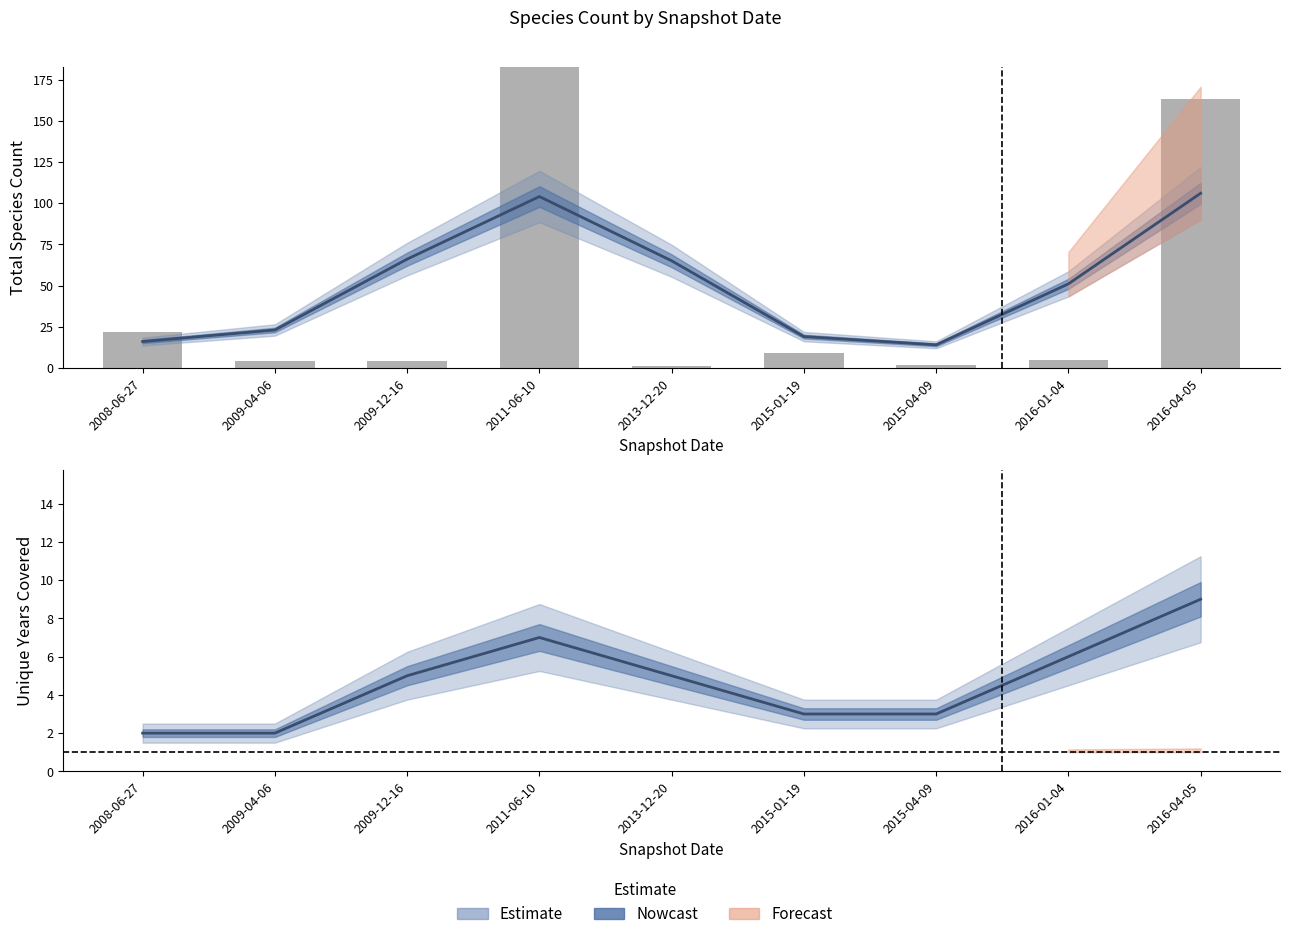

What is the value of the 6th bar from the left?

9